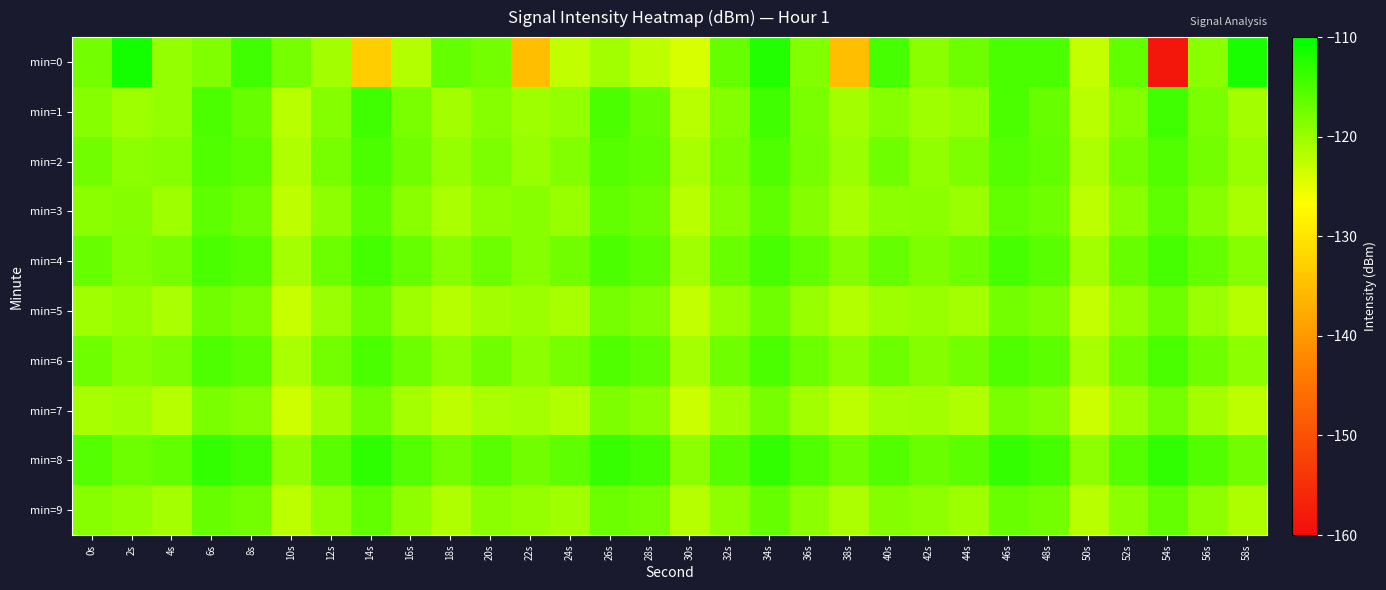

Reading left to right, what are all the values shown in this chart?

min=0: 0s=-117.7	2s=-111.3	4s=-119.8	6s=-118.4	8s=-114.3	10s=-117.8	12s=-120.7	14s=-133.2	16s=-121.8	18s=-116.6	20s=-117.7	22s=-134.9	24s=-122.6	26s=-120.6	28s=-122.4	30s=-124.1	32s=-116.7	34s=-112.3	36s=-118.5	38s=-135.1	40s=-114.6	42s=-119.1	44s=-117.2	46s=-114.8	48s=-114.9	50s=-122.8	52s=-116.5	54s=-158.4	56s=-119.0	58s=-111.8
min=1: 0s=-118.8	2s=-120.3	4s=-119.7	6s=-115.0	8s=-116.7	10s=-122.0	12s=-118.6	14s=-114.3	16s=-118.0	18s=-120.7	20s=-118.8	22s=-120.3	24s=-119.7	26s=-115.0	28s=-116.7	30s=-122.0	32s=-118.6	34s=-114.3	36s=-118.0	38s=-120.7	40s=-118.8	42s=-120.3	44s=-119.7	46s=-115.0	48s=-116.7	50s=-122.0	52s=-118.6	54s=-114.3	56s=-118.0	58s=-120.7
min=2: 0s=-117.5	2s=-119.2	4s=-118.8	6s=-115.3	8s=-116.1	10s=-121.5	12s=-117.9	14s=-115.0	16s=-117.5	18s=-119.8	20s=-118.2	22s=-119.9	24s=-118.5	26s=-115.7	28s=-116.3	30s=-121.0	32s=-118.1	34s=-115.2	36s=-117.8	38s=-120.1	40s=-117.3	42s=-119.5	44s=-118.3	46s=-115.5	48s=-116.5	50s=-121.3	52s=-117.7	54s=-115.4	56s=-117.6	58s=-119.9
min=3: 0s=-119.1	2s=-118.7	4s=-120.3	6s=-116.2	8s=-117.4	10s=-122.5	12s=-119.3	14s=-116.1	16s=-119.0	18s=-121.2	20s=-119.4	22s=-118.9	24s=-120.0	26s=-116.5	28s=-117.2	30s=-122.1	32s=-118.8	34s=-116.3	36s=-118.7	38s=-121.0	40s=-119.2	42s=-119.1	44s=-120.1	46s=-116.4	48s=-117.3	50s=-122.3	52s=-119.0	54s=-116.2	56s=-118.9	58s=-121.1
min=4: 0s=-116.8	2s=-118.5	4s=-117.9	6s=-114.8	8s=-115.7	10s=-120.8	12s=-117.1	14s=-114.5	16s=-116.7	18s=-118.9	20s=-117.2	22s=-118.8	24s=-117.5	26s=-115.0	28s=-116.0	30s=-120.5	32s=-116.9	34s=-114.7	36s=-116.5	38s=-118.7	40s=-116.6	42s=-118.3	44s=-117.3	46s=-114.6	48s=-115.8	50s=-120.6	52s=-116.8	54s=-114.6	56s=-116.6	58s=-118.8
min=5: 0s=-120.5	2s=-119.8	4s=-121.2	6s=-117.5	8s=-118.3	10s=-123.0	12s=-120.1	14s=-117.2	16s=-120.3	18s=-122.0	20s=-120.7	22s=-120.2	24s=-121.0	26s=-117.8	28s=-118.5	30s=-122.7	32s=-119.9	34s=-117.4	36s=-120.0	38s=-121.8	40s=-120.3	42s=-120.0	44s=-120.8	46s=-117.6	48s=-118.4	50s=-122.8	52s=-119.8	54s=-117.3	56s=-120.1	58s=-121.9
min=6: 0s=-117.3	2s=-118.9	4s=-118.2	6s=-115.1	8s=-116.0	10s=-121.2	12s=-117.6	14s=-114.8	16s=-117.2	18s=-119.3	20s=-117.5	22s=-119.2	24s=-117.9	26s=-115.3	28s=-116.2	30s=-120.9	32s=-117.4	34s=-115.0	36s=-117.1	38s=-119.1	40s=-117.1	42s=-118.7	44s=-117.7	46s=-115.2	48s=-116.1	50s=-121.0	52s=-117.3	54s=-114.9	56s=-117.3	58s=-119.2
min=7: 0s=-121.0	2s=-120.5	4s=-122.0	6s=-118.0	8s=-118.8	10s=-123.5	12s=-120.7	14s=-117.7	16s=-120.8	18s=-122.5	20s=-121.2	22s=-120.8	24s=-121.7	26s=-118.3	28s=-119.0	30s=-123.2	32s=-120.5	34s=-117.9	36s=-120.6	38s=-122.3	40s=-120.8	42s=-120.6	44s=-121.5	46s=-118.1	48s=-118.9	50s=-123.3	52s=-120.4	54s=-117.8	56s=-120.7	58s=-122.4
min=8: 0s=-115.5	2s=-117.2	4s=-116.5	6s=-113.4	8s=-114.3	10s=-119.5	12s=-115.9	14s=-113.1	16s=-115.5	18s=-117.6	20s=-115.8	22s=-117.5	24s=-116.2	26s=-113.6	28s=-114.5	30s=-119.2	32s=-115.7	34s=-113.3	36s=-115.3	38s=-117.4	40s=-115.4	42s=-117.0	44s=-116.0	46s=-113.5	48s=-114.4	50s=-119.3	52s=-115.6	54s=-113.2	56s=-115.4	58s=-117.5
min=9: 0s=-118.9	2s=-119.5	4s=-120.8	6s=-116.8	8s=-117.6	10s=-122.3	12s=-119.6	14s=-116.5	16s=-119.4	18s=-121.5	20s=-119.1	22s=-119.8	24s=-120.5	26s=-117.1	28s=-117.8	30s=-122.0	32s=-119.4	34s=-116.7	36s=-119.2	38s=-121.3	40s=-118.7	42s=-119.3	44s=-120.3	46s=-116.9	48s=-117.7	50s=-122.1	52s=-119.2	54s=-116.6	56s=-119.3	58s=-121.4